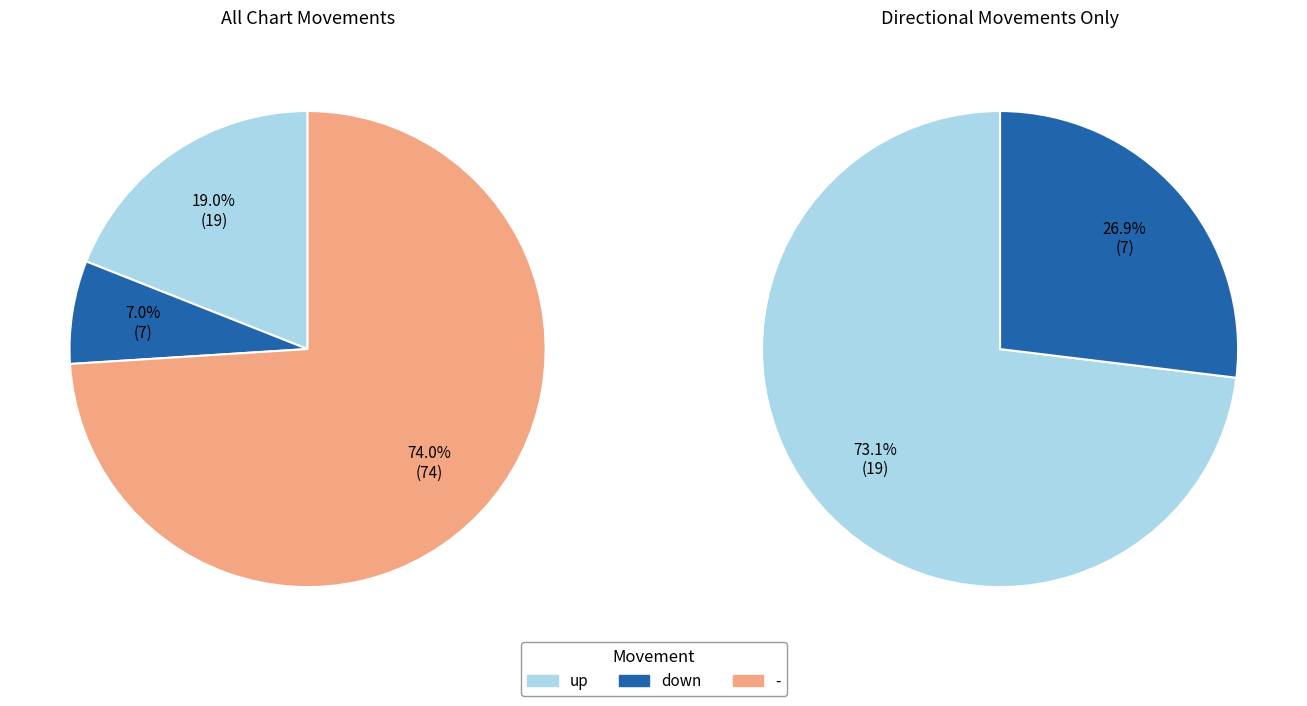

Which has a higher value, - or down?

-